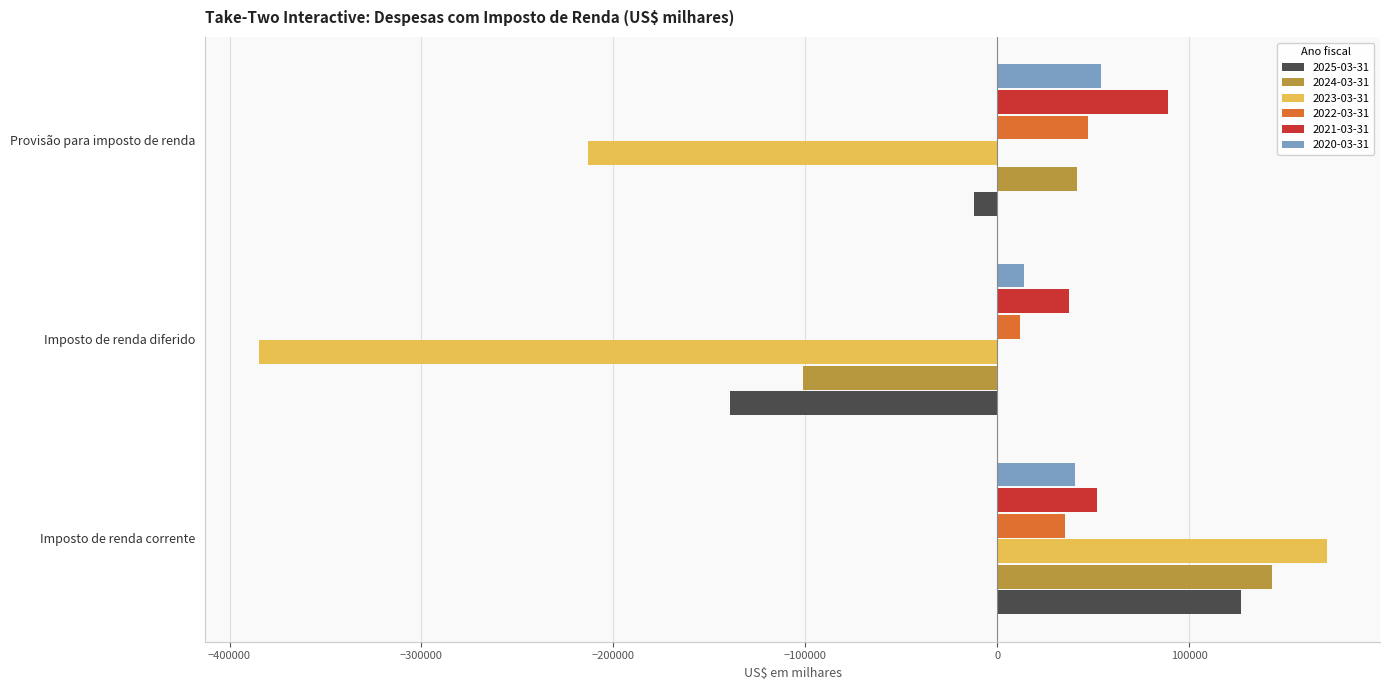

What is the average value of the 2020-03-31 series?

35987